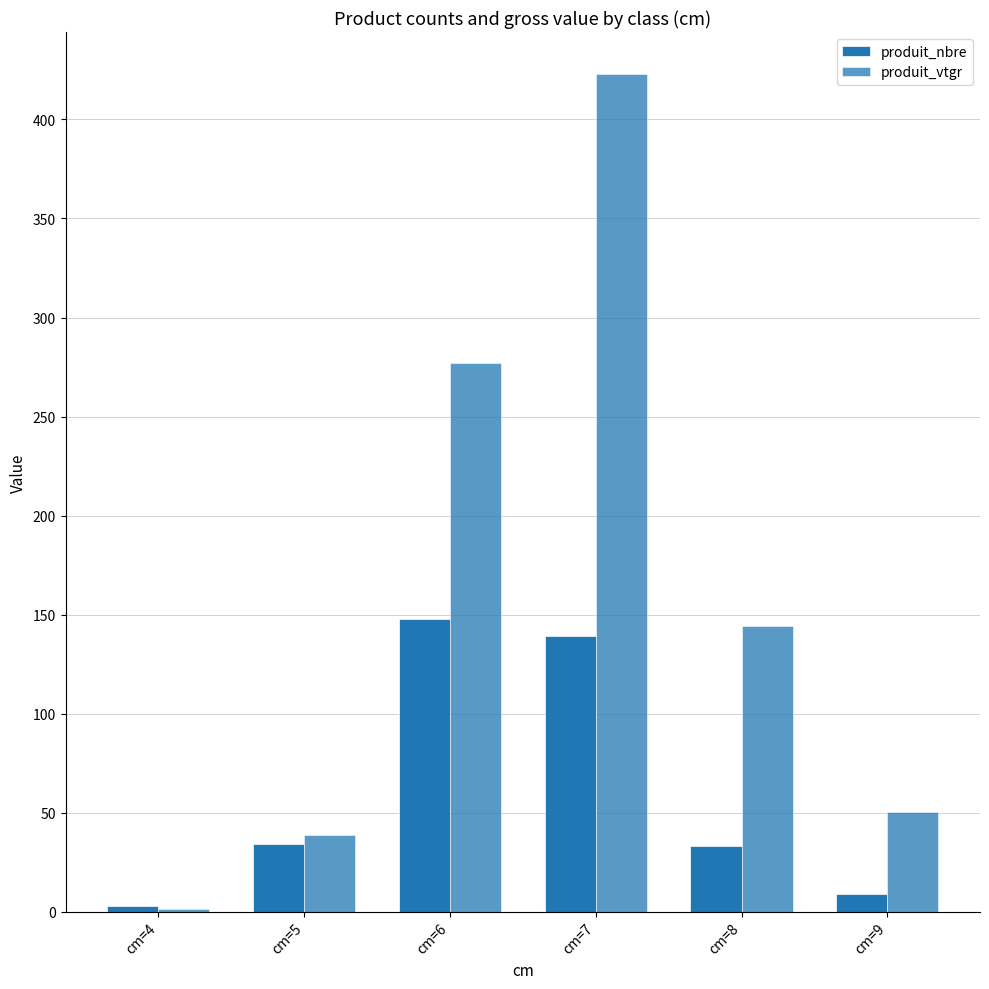

How many data points in produit_vtgr are less than 144?

3